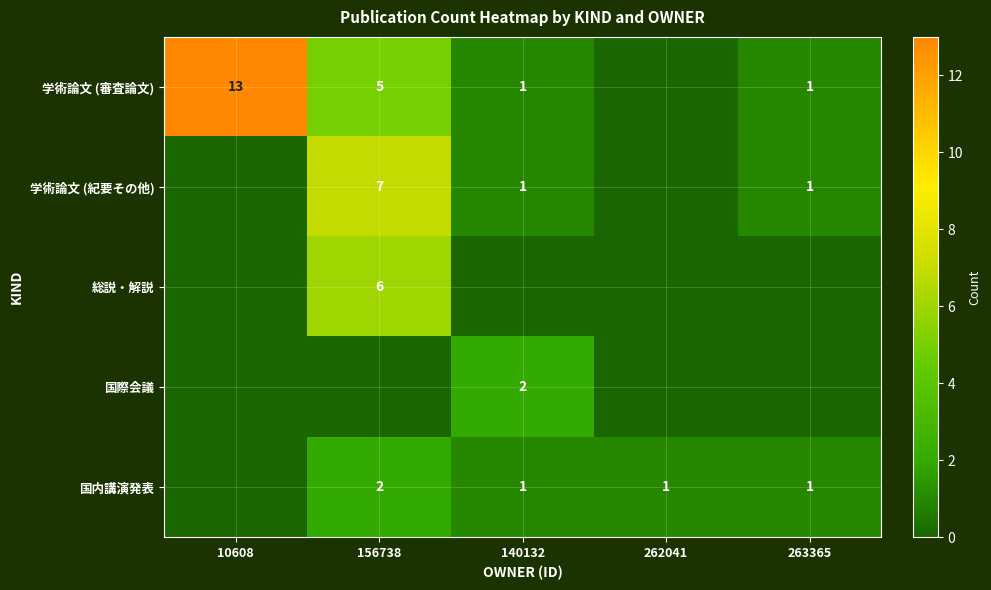

What is the sum of the 学術論文 (審査論文) values at 140132 and 156738?

6